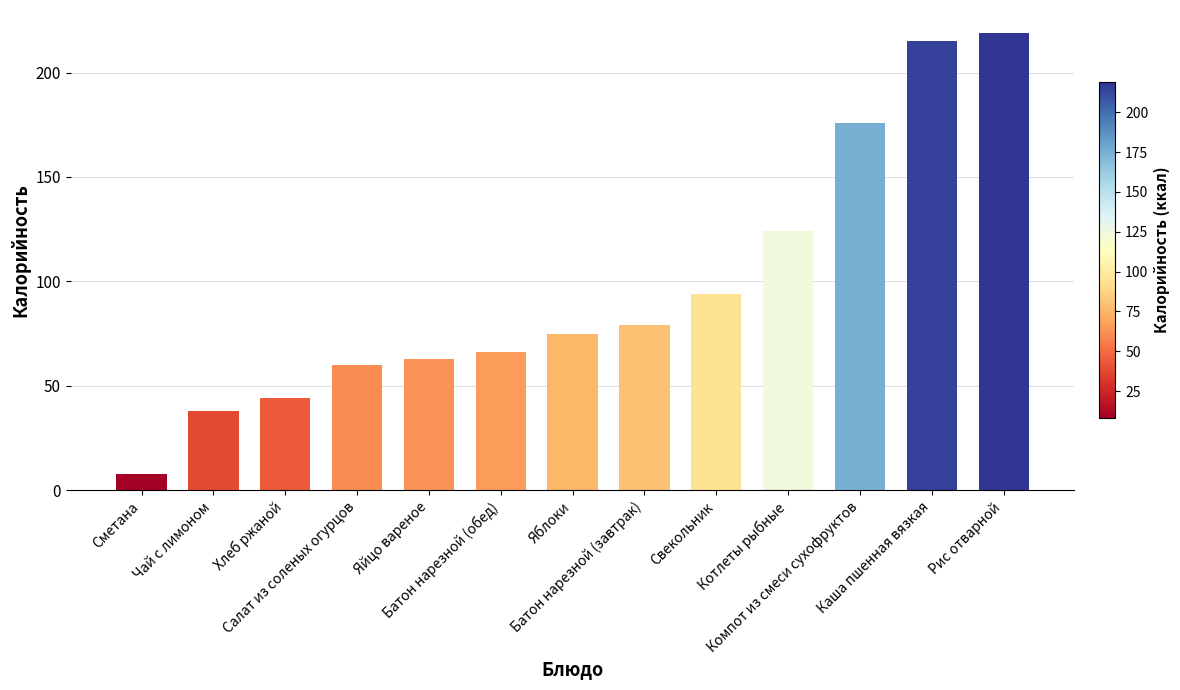

How many categories are shown in the chart?

13